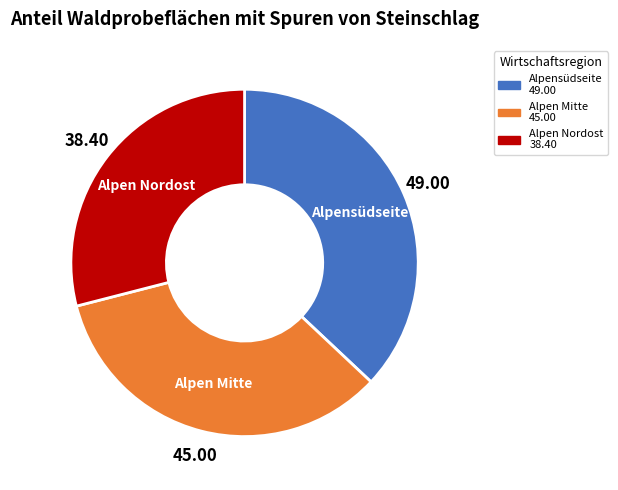

Which slice is the smallest?

Alpen Nordost